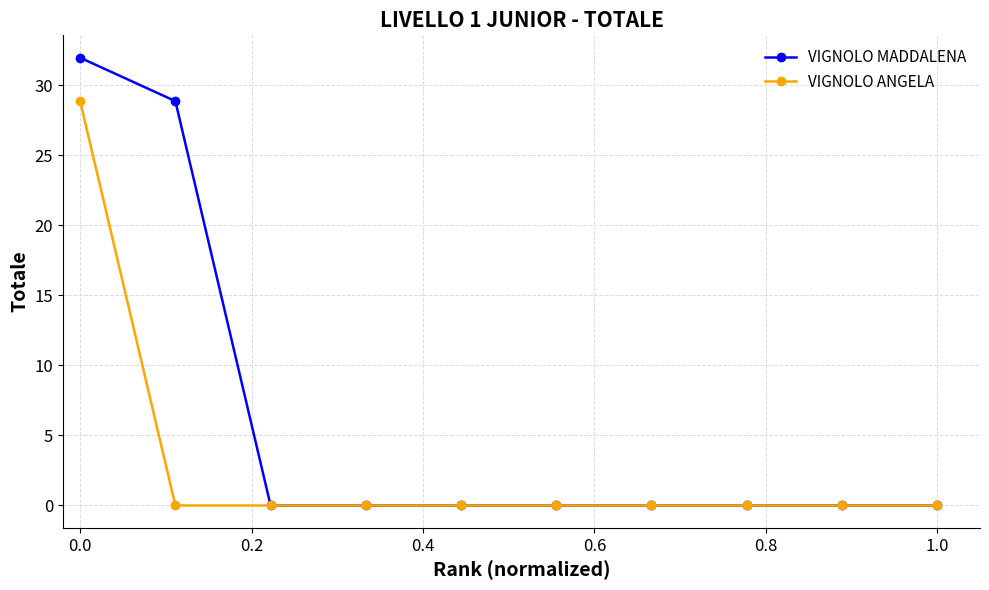

Which series has the largest total across all categories?

VIGNOLO MADDALENA